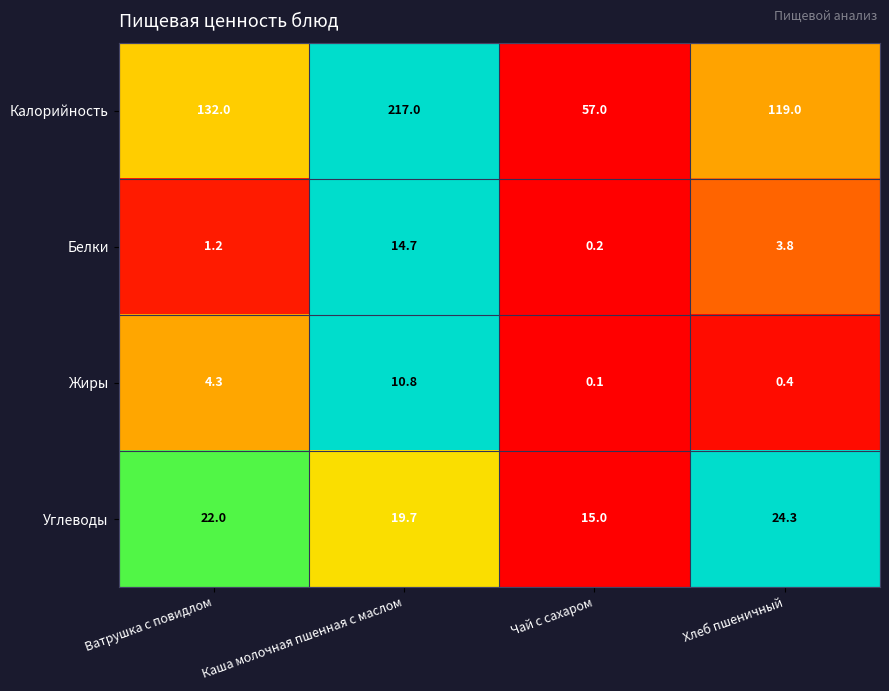

Reading left to right, list all the values displayed in this chart.

Калорийность: Ватрушка с повидлом=132.0	Каша молочная пшенная с маслом=217.0	Чай с сахаром=57.0	Хлеб пшеничный=119.0
Белки: Ватрушка с повидлом=1.2	Каша молочная пшенная с маслом=14.7	Чай с сахаром=0.2	Хлеб пшеничный=3.8
Жиры: Ватрушка с повидлом=4.3	Каша молочная пшенная с маслом=10.8	Чай с сахаром=0.1	Хлеб пшеничный=0.4
Углеводы: Ватрушка с повидлом=22.0	Каша молочная пшенная с маслом=19.7	Чай с сахаром=15.0	Хлеб пшеничный=24.3